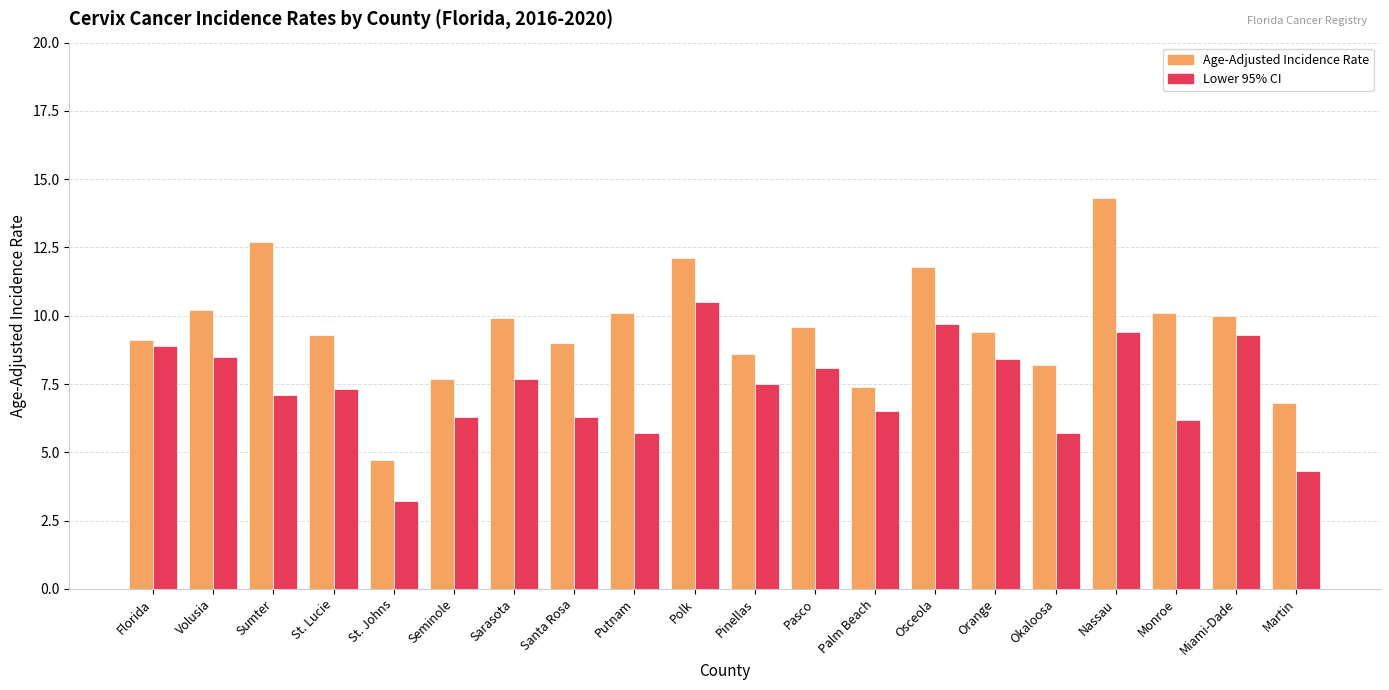

How many categories are shown in the chart?

20